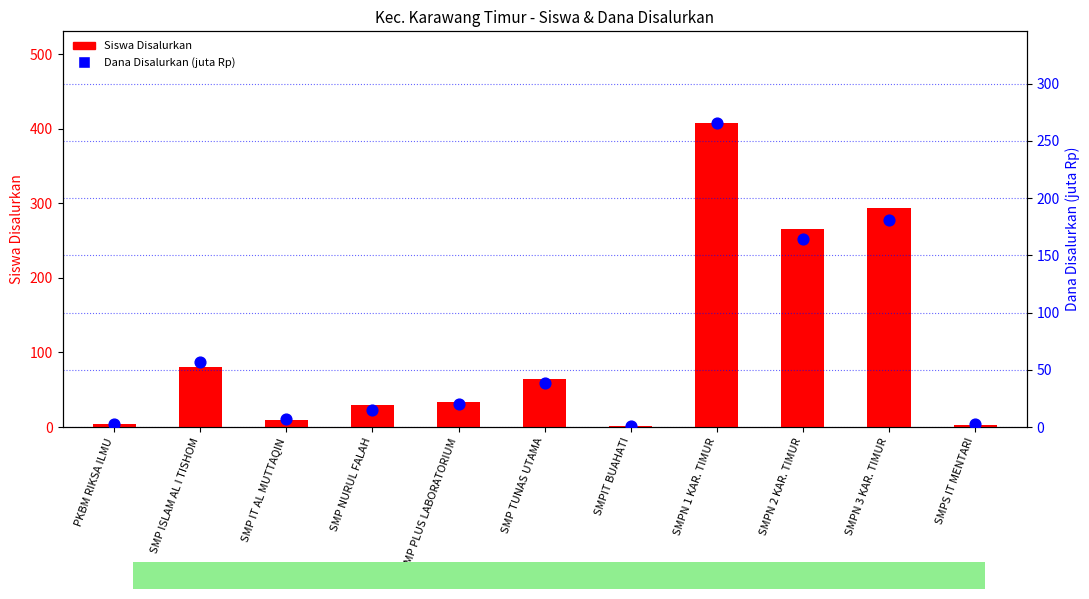

Which series contains the lowest Y value?

Dana Disalurkan (juta Rp)